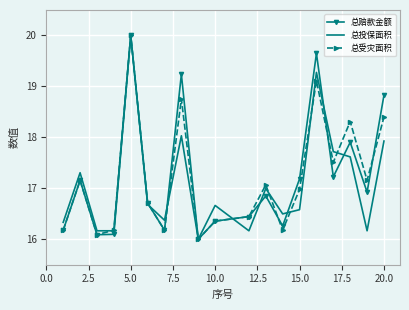

What is the greatest value displayed?

20.0